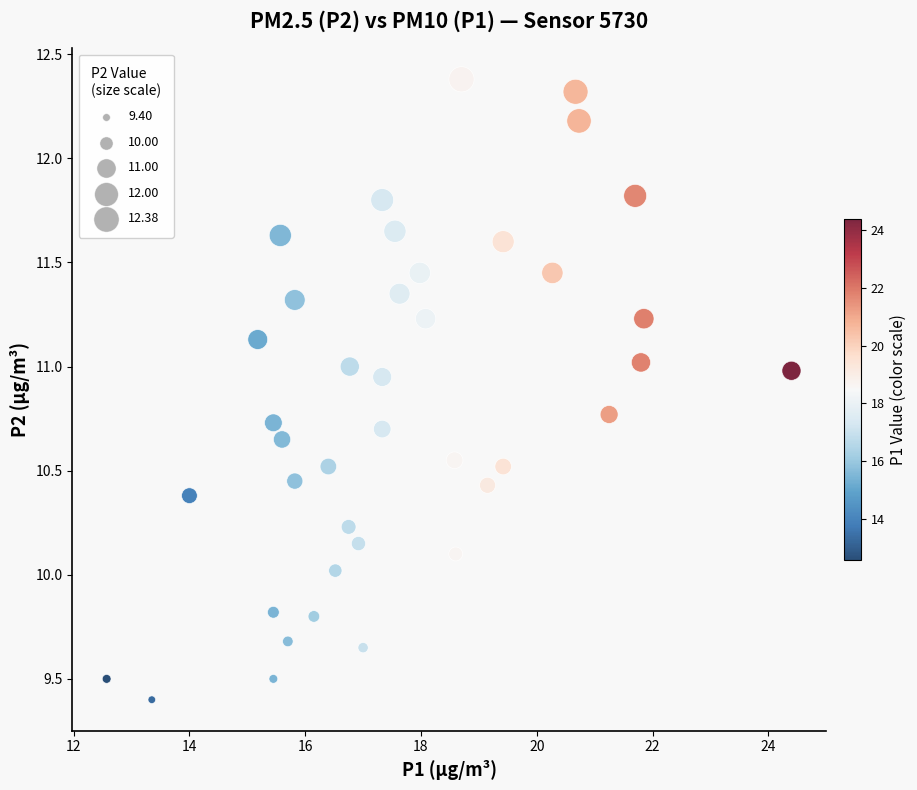

What is the range of X values (max minus min)?

11.8